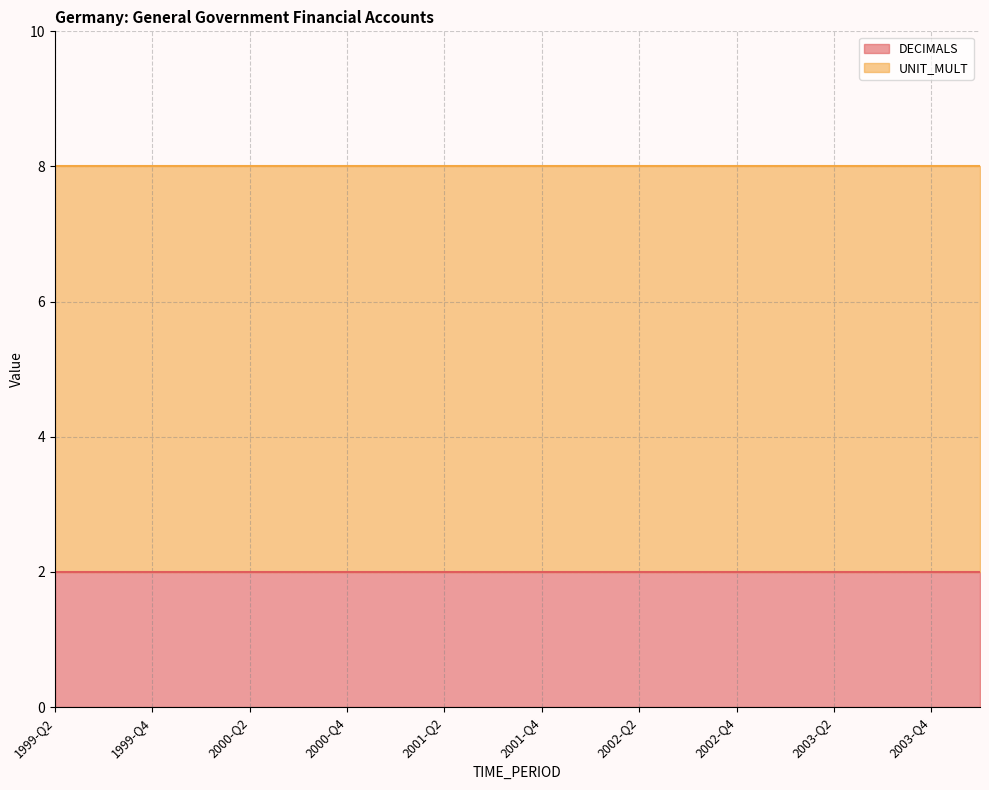

True or false: DECIMALS and UNIT_MULT intersect in this chart.

False